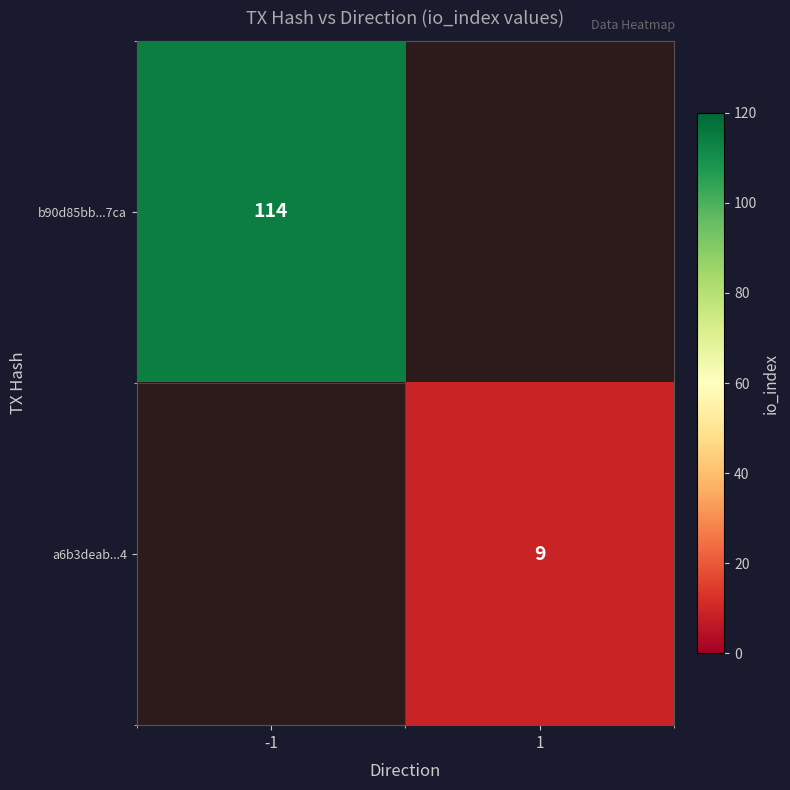

At how many categories does at least one series exceed 49?

1